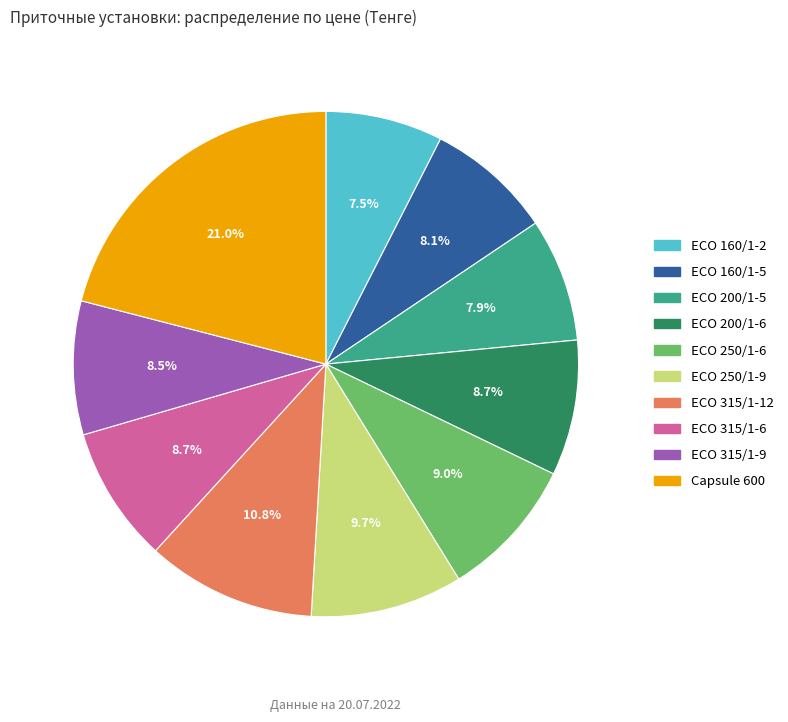

Between ECO 160/1-5 and ECO 315/1-12, which is larger?

ECO 315/1-12